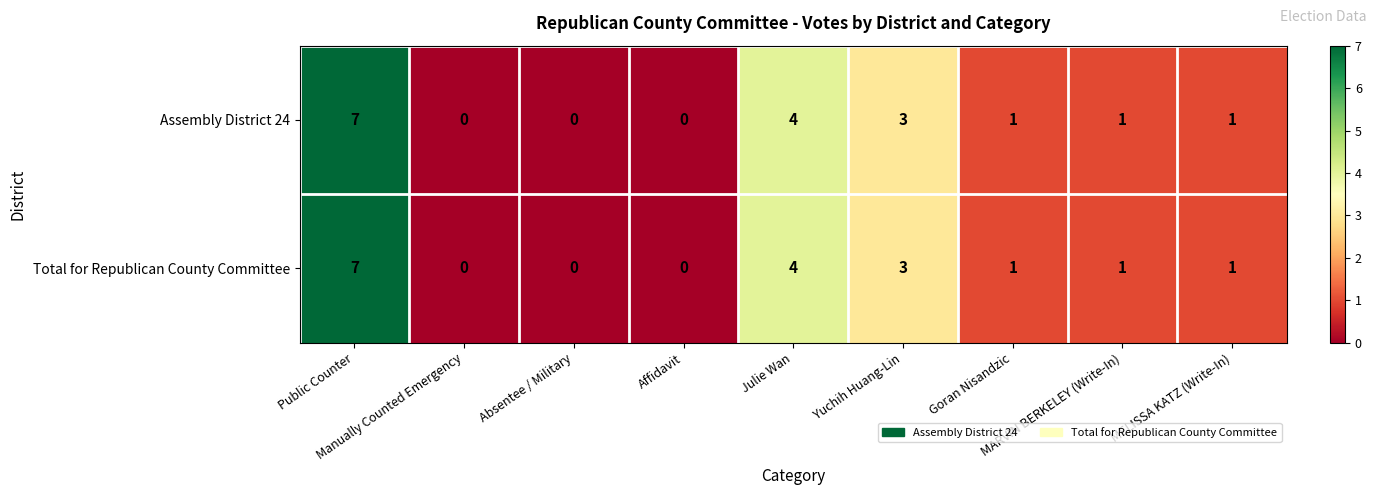

Count the number of categories in the chart.

9